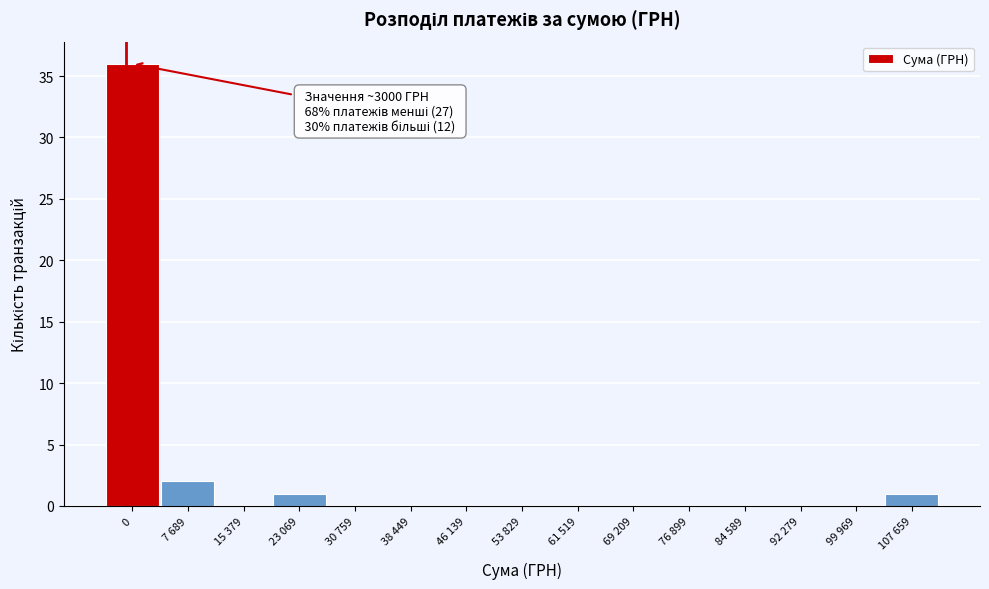

Reading left to right, what are all the values shown in this chart?

0=36	7 689=2	15 379=0	23 069=1	30 759=0	38 449=0	46 139=0	53 829=0	61 519=0	69 209=0	76 899=0	84 589=0	92 279=0	99 969=0	107 659=1